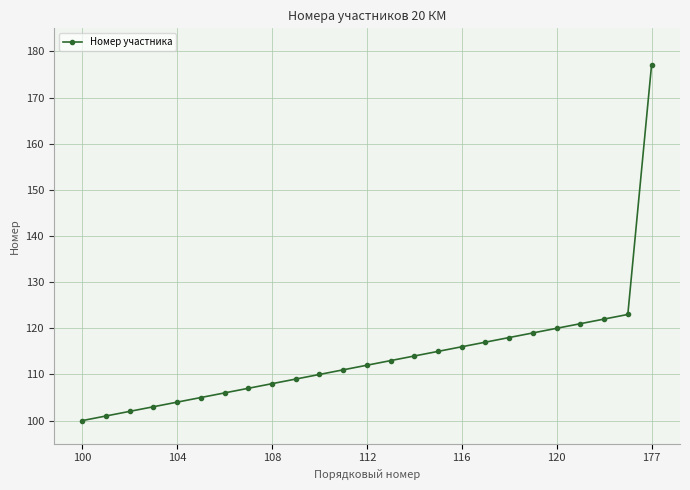

Reading left to right, list all the values displayed in this chart.

100	101	102	103	104	105	106	107	108	109	110	111	112	113	114	115	116	117	118	119	120	121	122	123	177